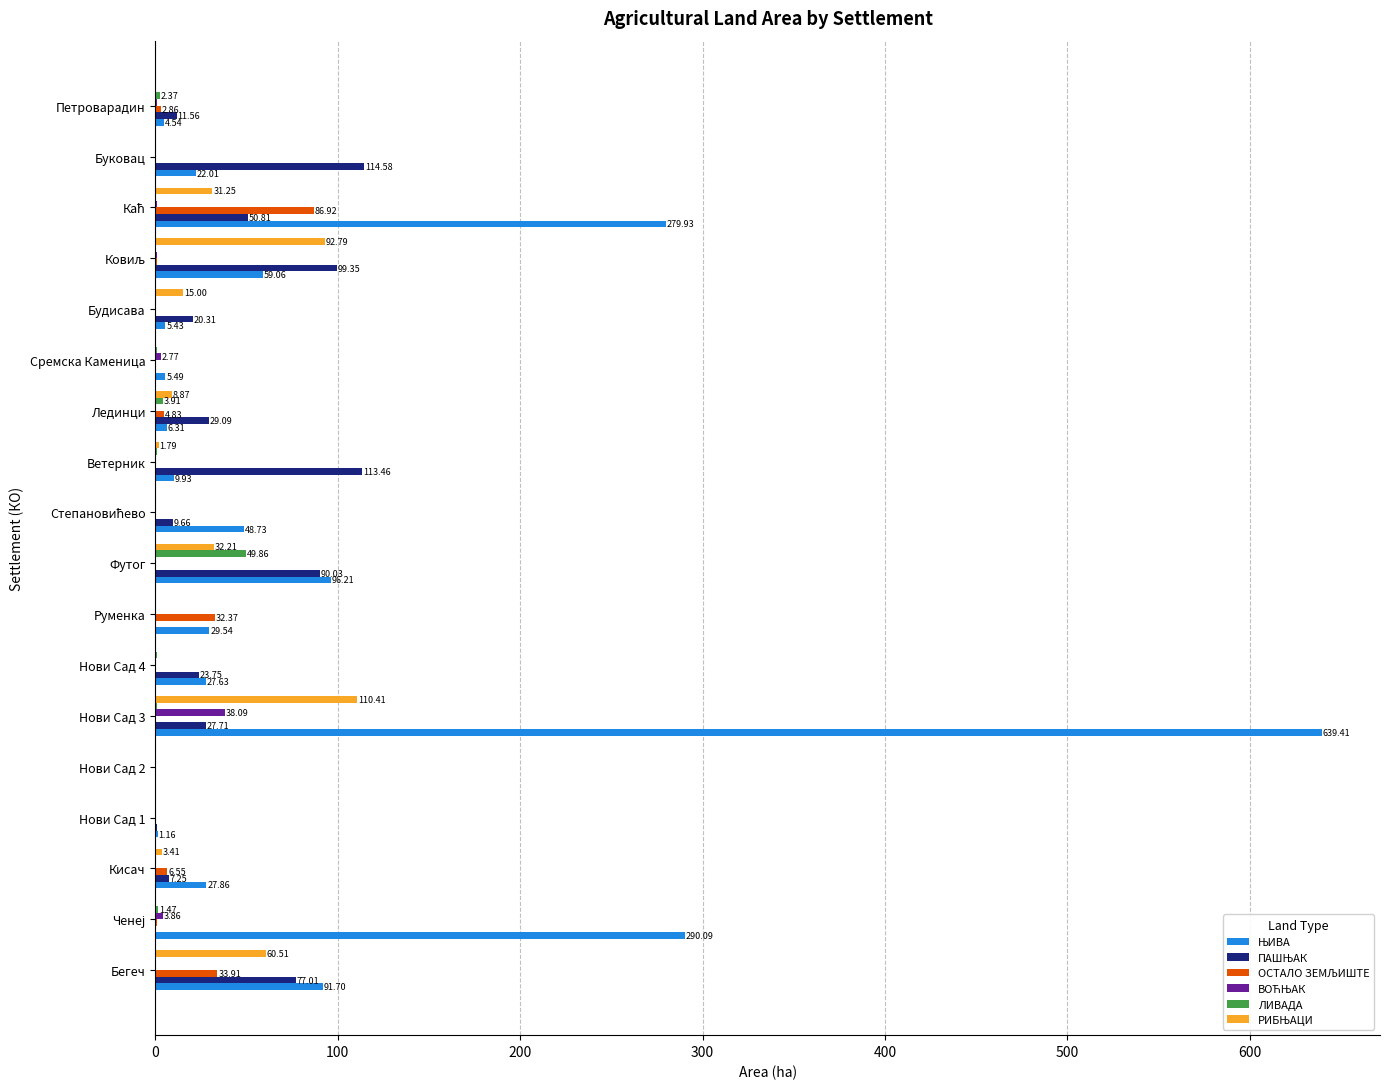

At which category is the sum across all series the highest?

Нови Сад 3